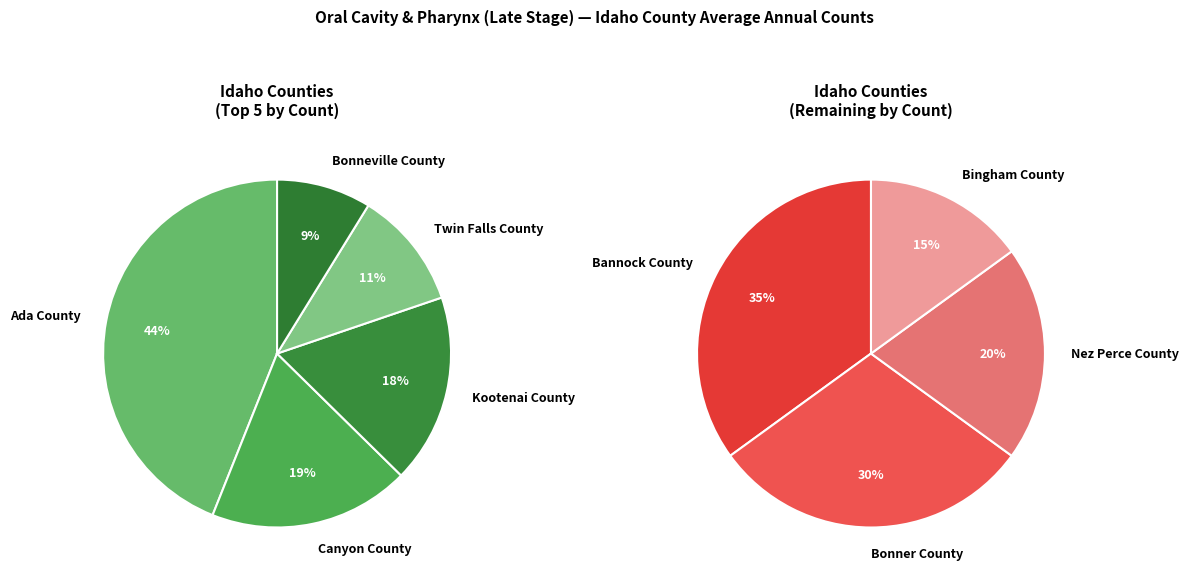

Between Bingham County and Ada County, which is larger?

Ada County